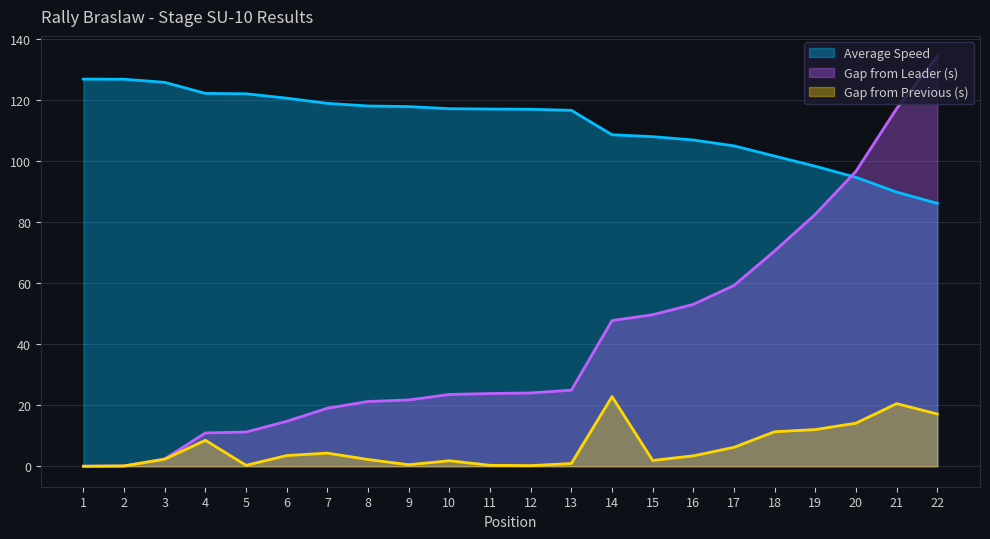

Which series has the largest total across all categories?

Average Speed